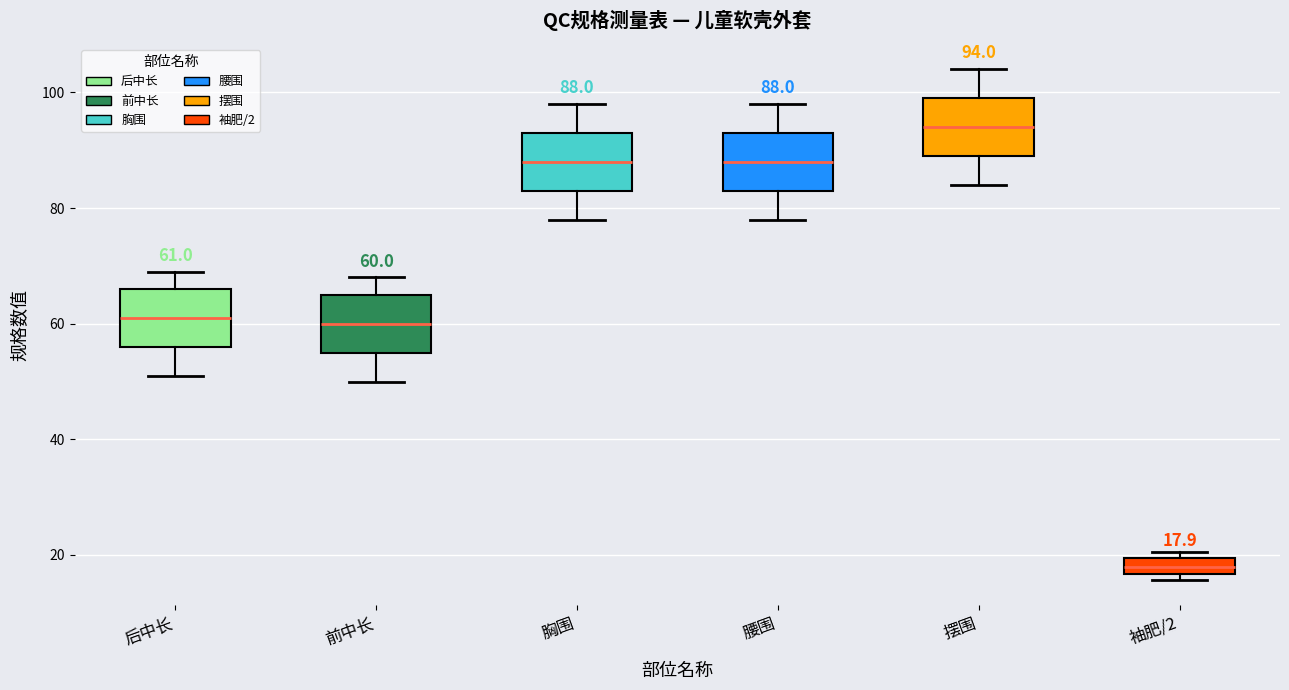

Which box's median line is the highest?

摆围